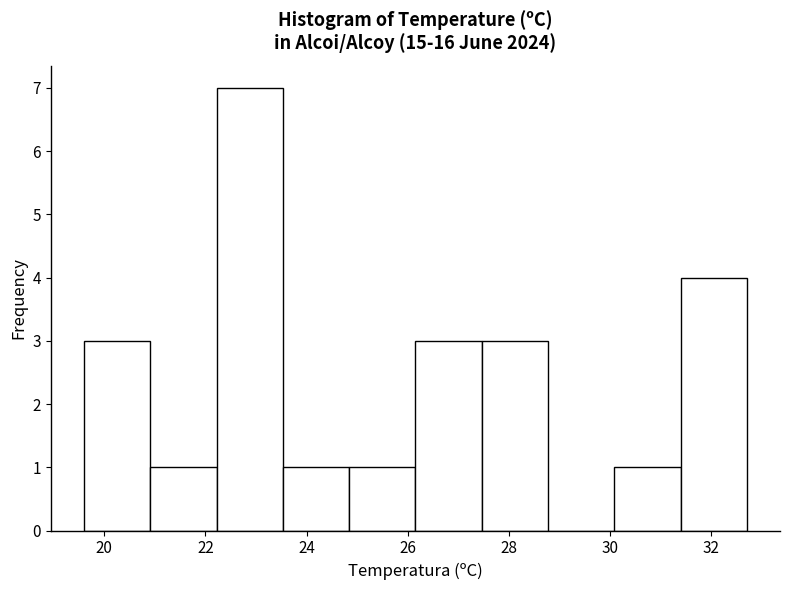

Reading left to right, transcribe this chart: for each bar, give the range it covers on the x-axis and its height. Neither the bar edges nor the heights are printed on the chart, so give them approximately, as read against the axes.

19.6 to 21.0: 3
21.0 to 22.2: 1
22.2 to 23.6: 7
23.6 to 24.8: 1
24.8 to 26.2: 1
26.2 to 27.4: 3
27.4 to 28.8: 3
28.8 to 30.0: 0
30.0 to 31.4: 1
31.4 to 32.8: 4